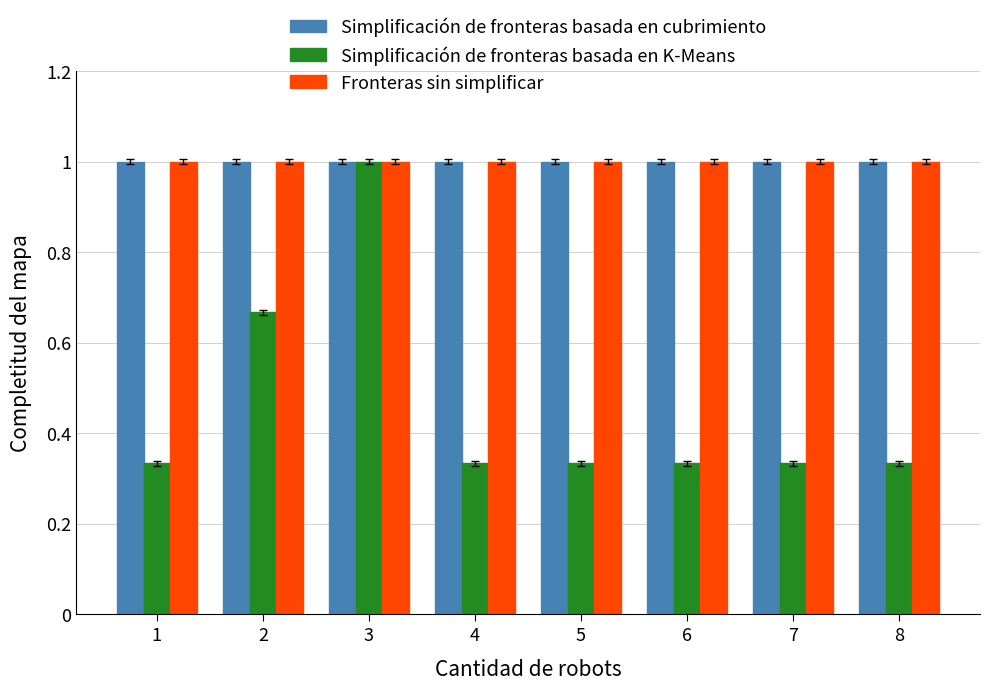

What is the maximum value for Simplificación de fronteras basada en cubrimiento?

1.0